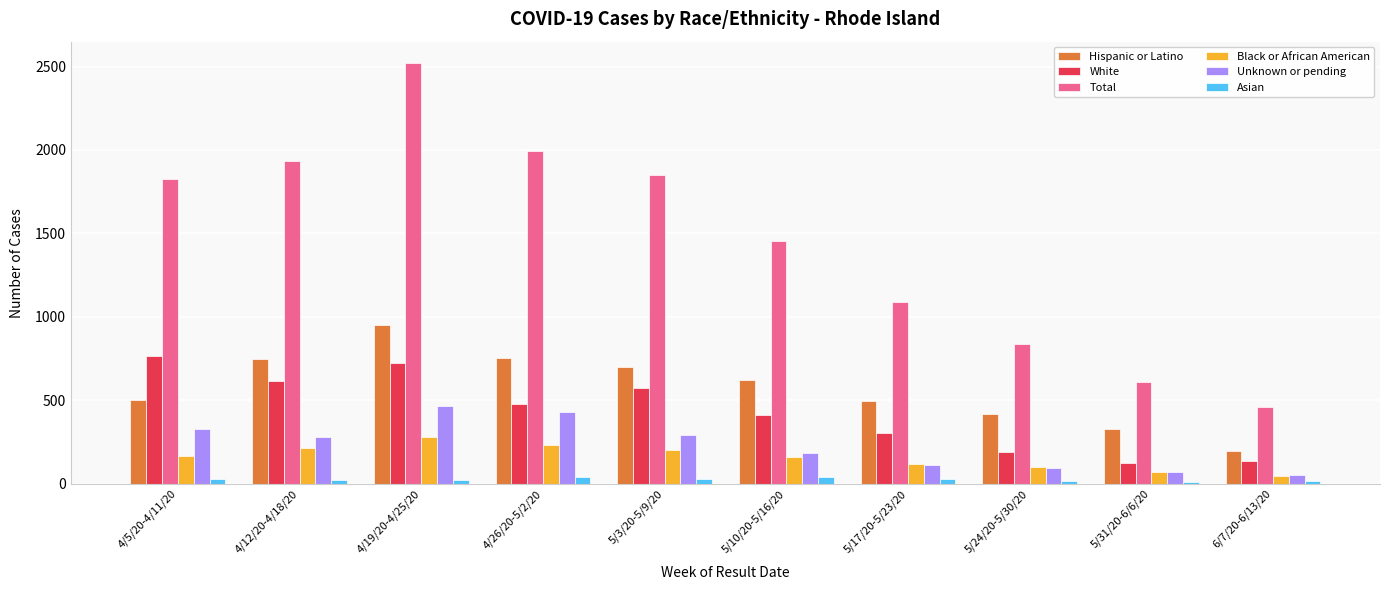

How many values in the Hispanic or Latino series are below 621?

5